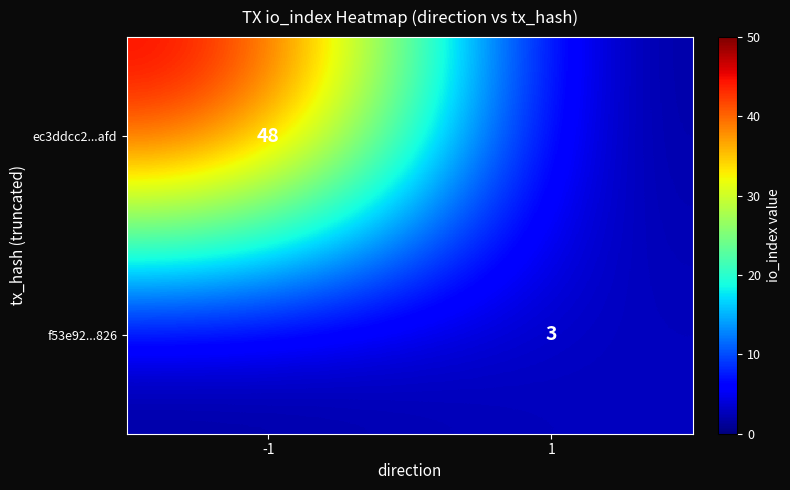

Is it true that ec3ddcc2...afd equals 83 at -1?

False